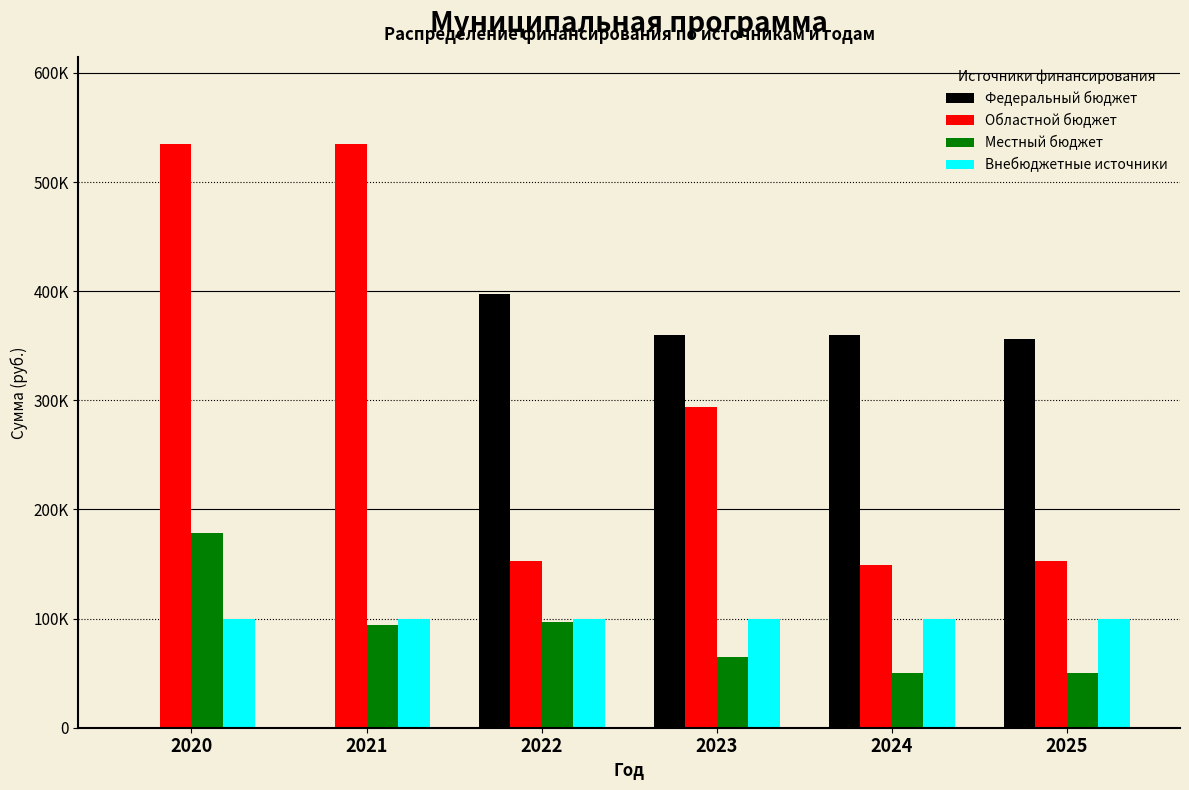

Does the chart contain stacked bars?

No